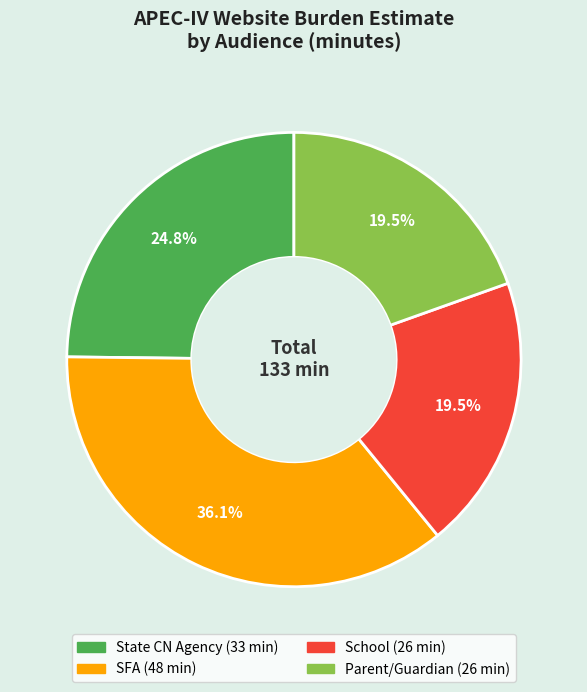

To the nearest percent, what is the difference between the largest and smallest slice percentages?

17%